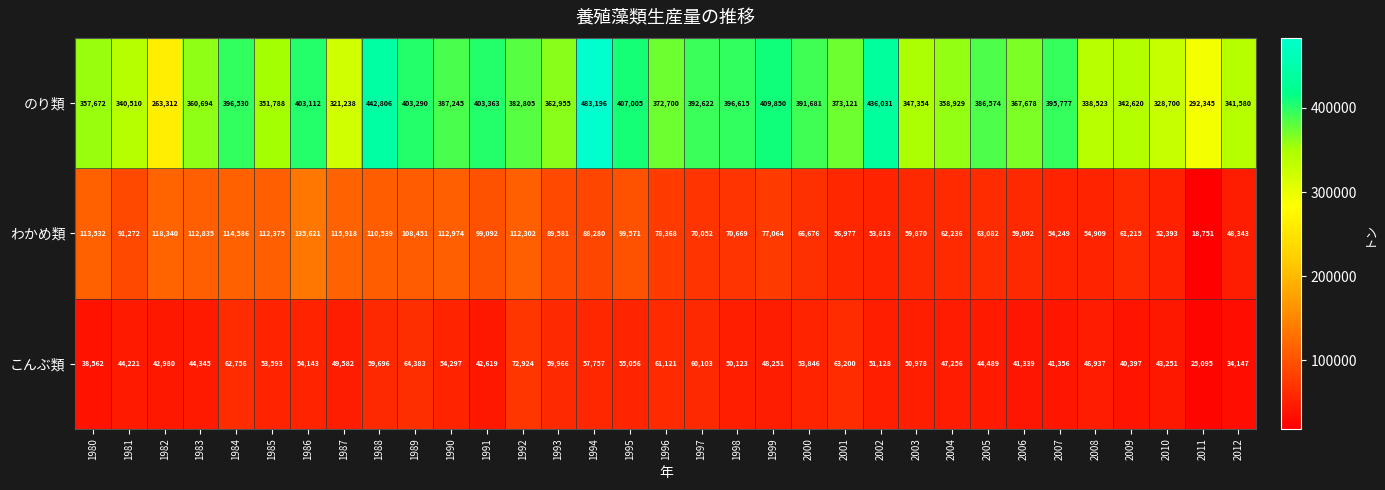

Where does the こんぶ類 series first go above 50123?

1984